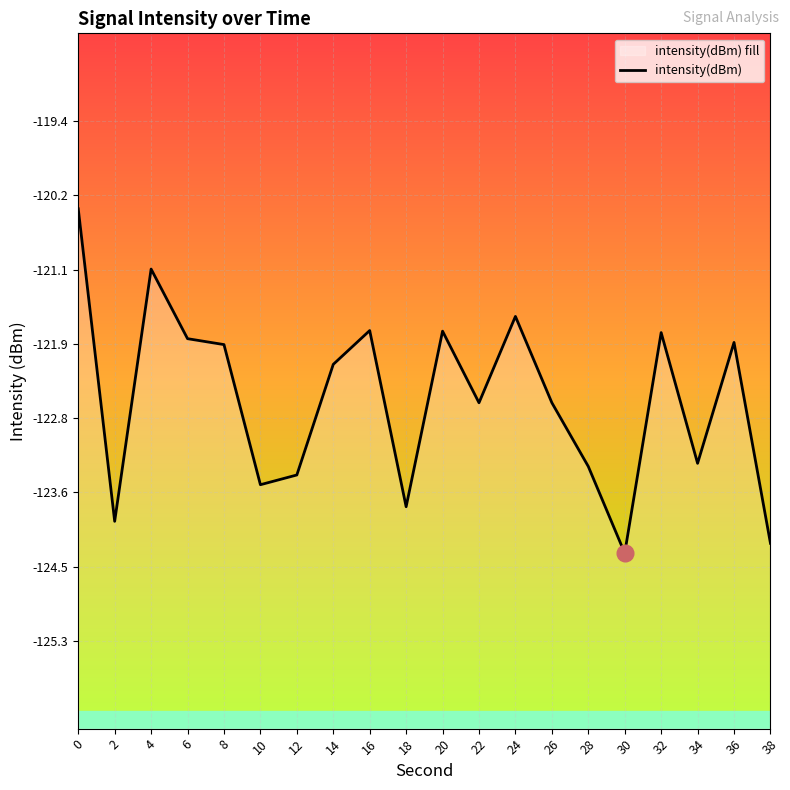

The chart shows a value of -190.4 at 12. True or false?

False